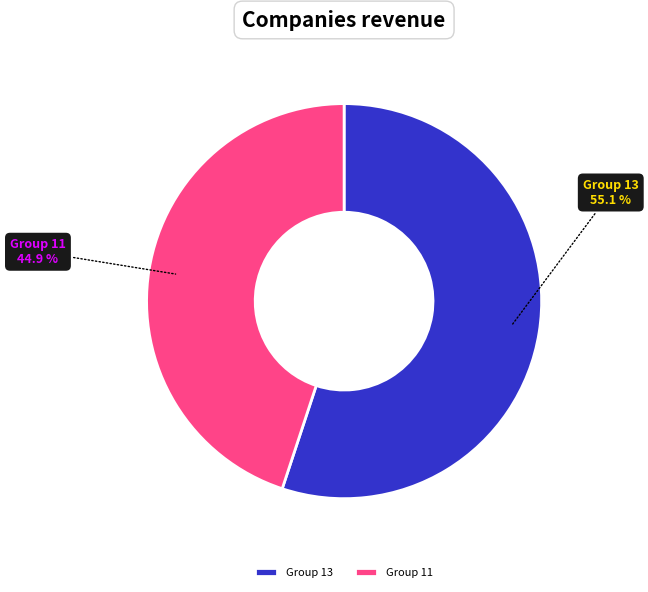

Which category has the biggest portion of the pie?

Group 13